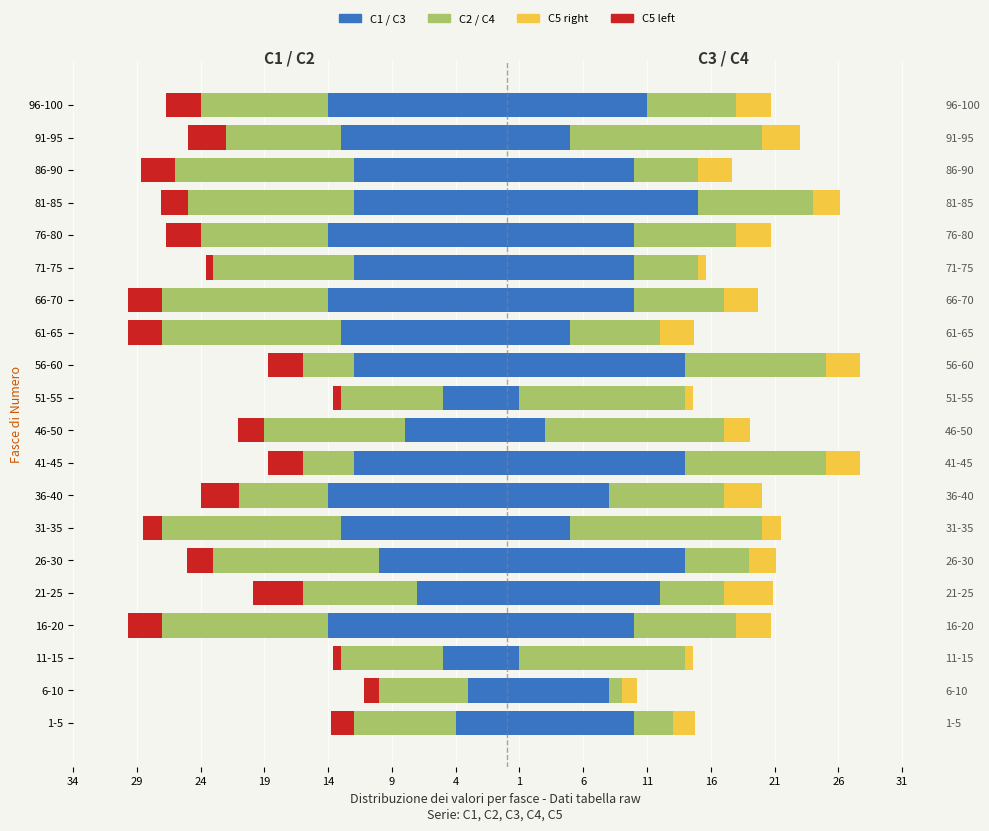

How many bars are there in total?

80